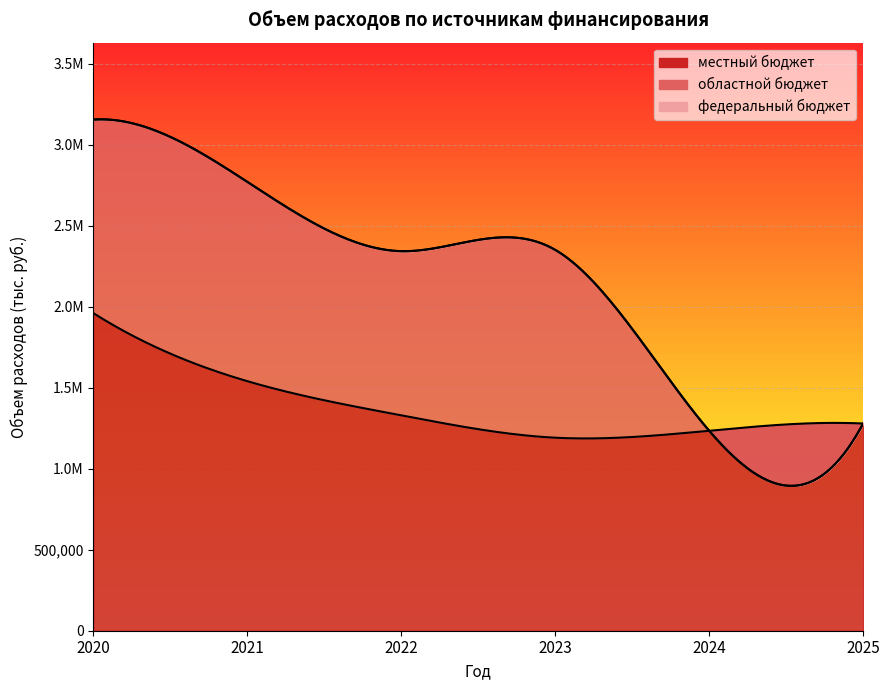

At how many categories does at least one series exceed 20196?

6